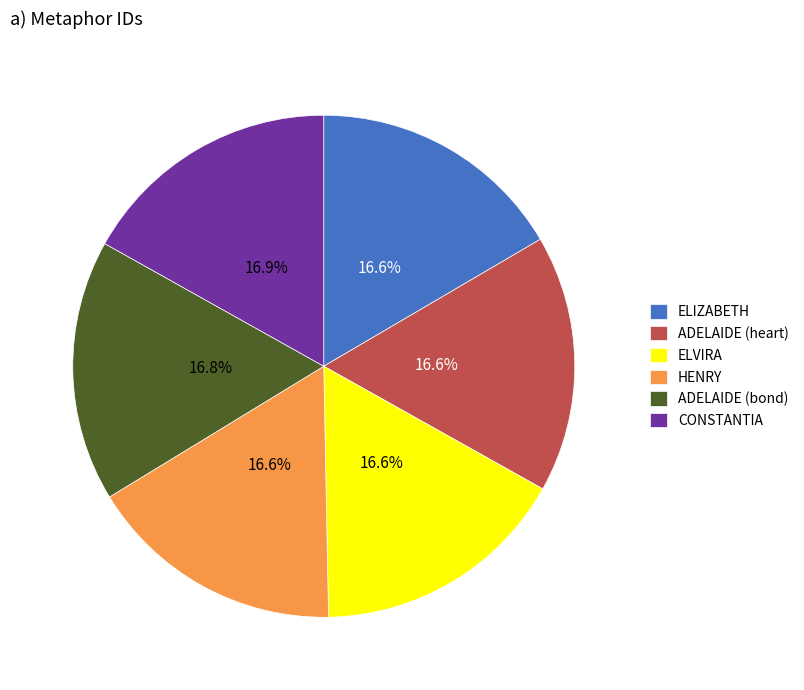

True or false: ELIZABETH accounts for 17% of the total.

True